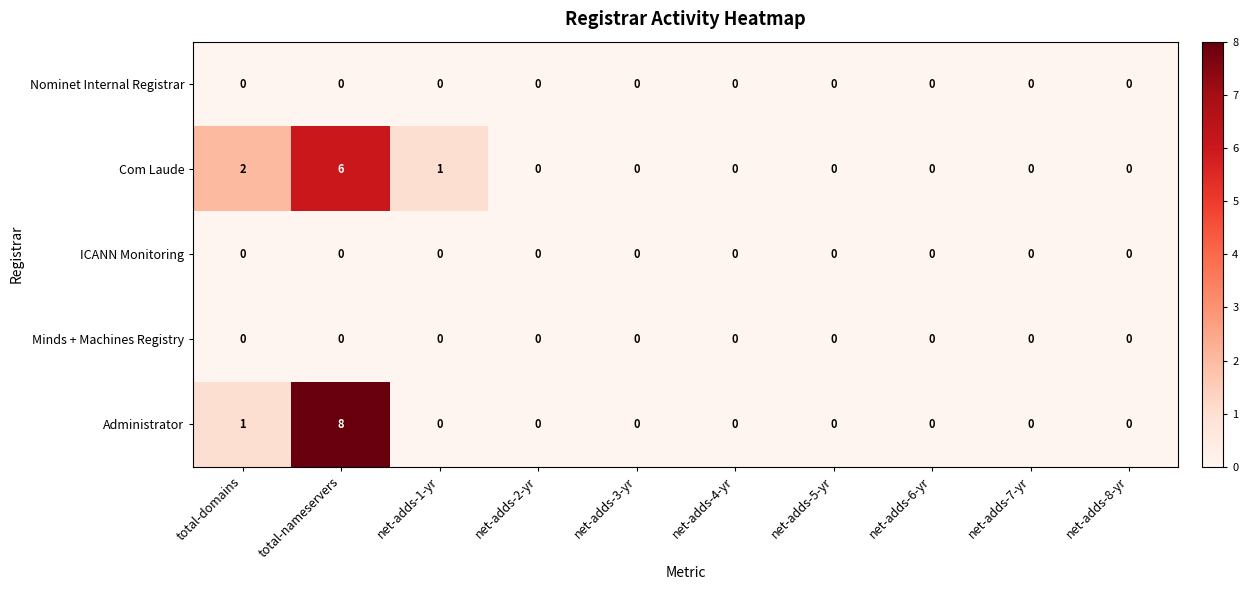

Where is Administrator nearest to the value 4?

total-domains